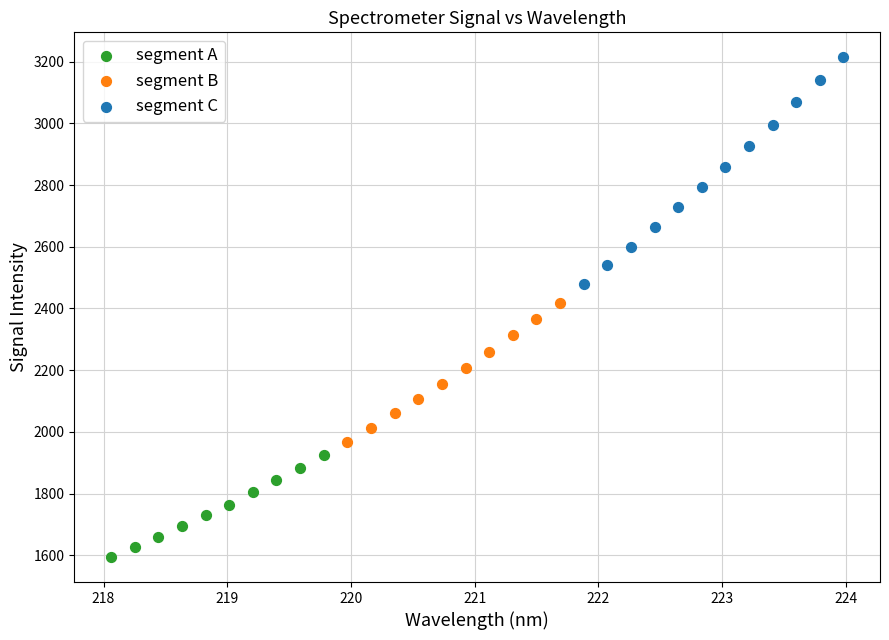

Which series reaches the maximum Y coordinate?

segment C